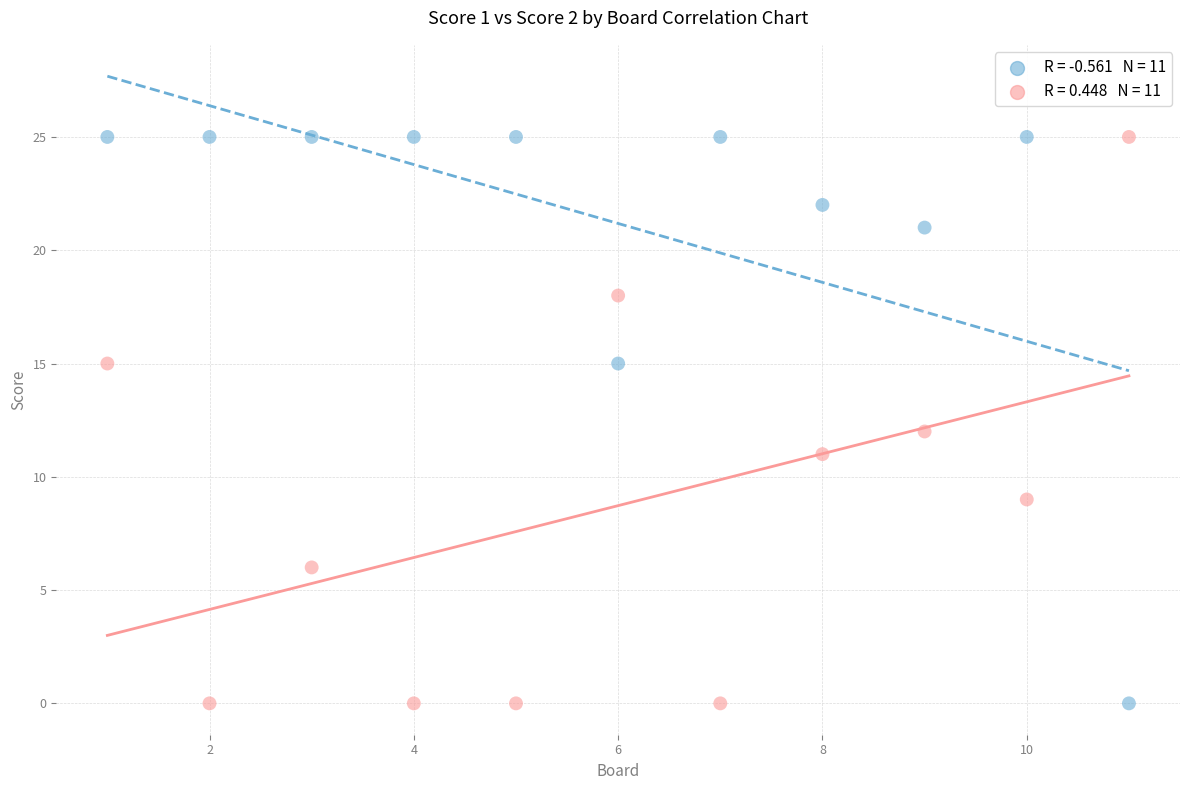

Across all data points, what is the range of X values (max minus min)?

10